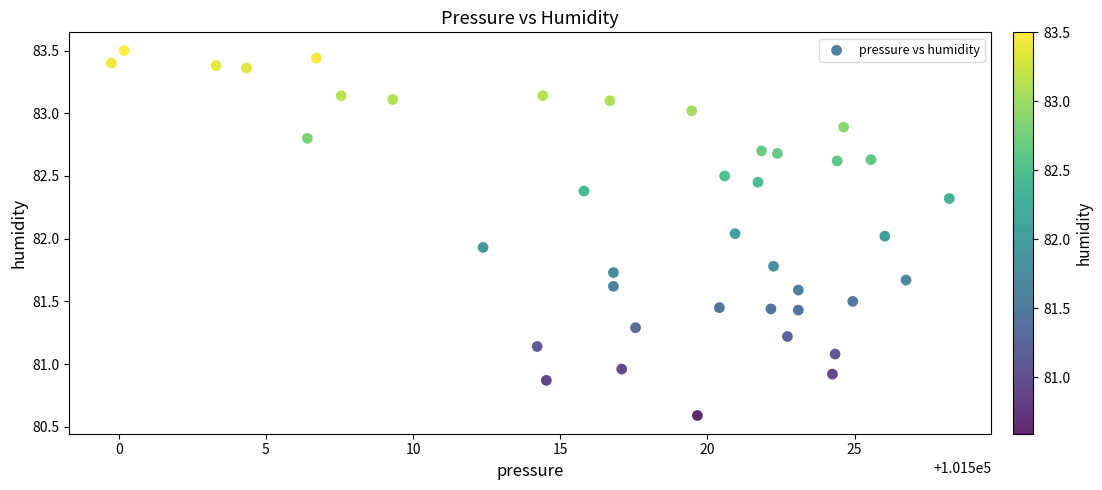

What is the range of Y values (max minus min)?

2.9